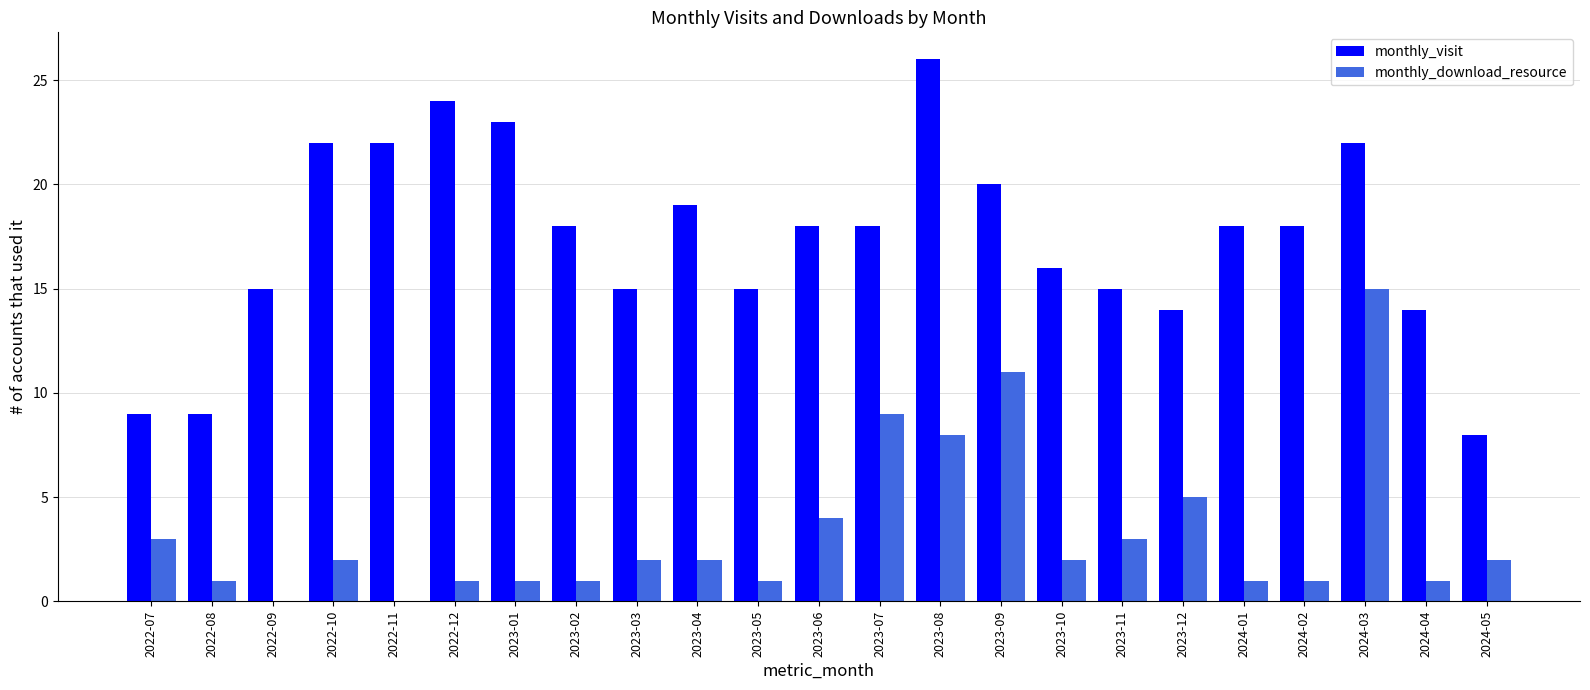

At which category is the sum across all series the highest?

2024-03